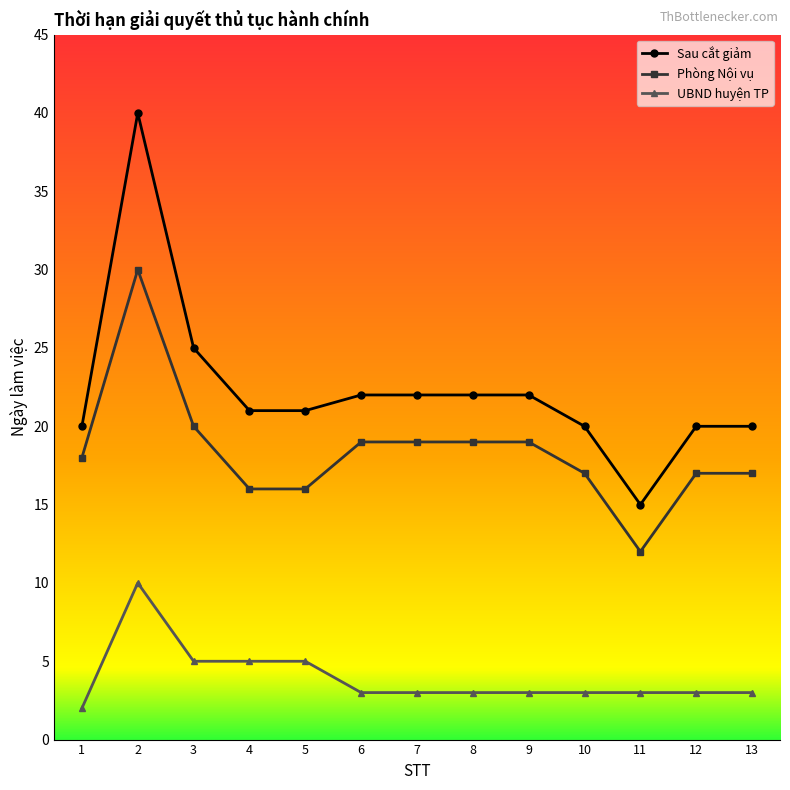

What is the sum of the Phòng Nội vụ values at 10 and 5?

33